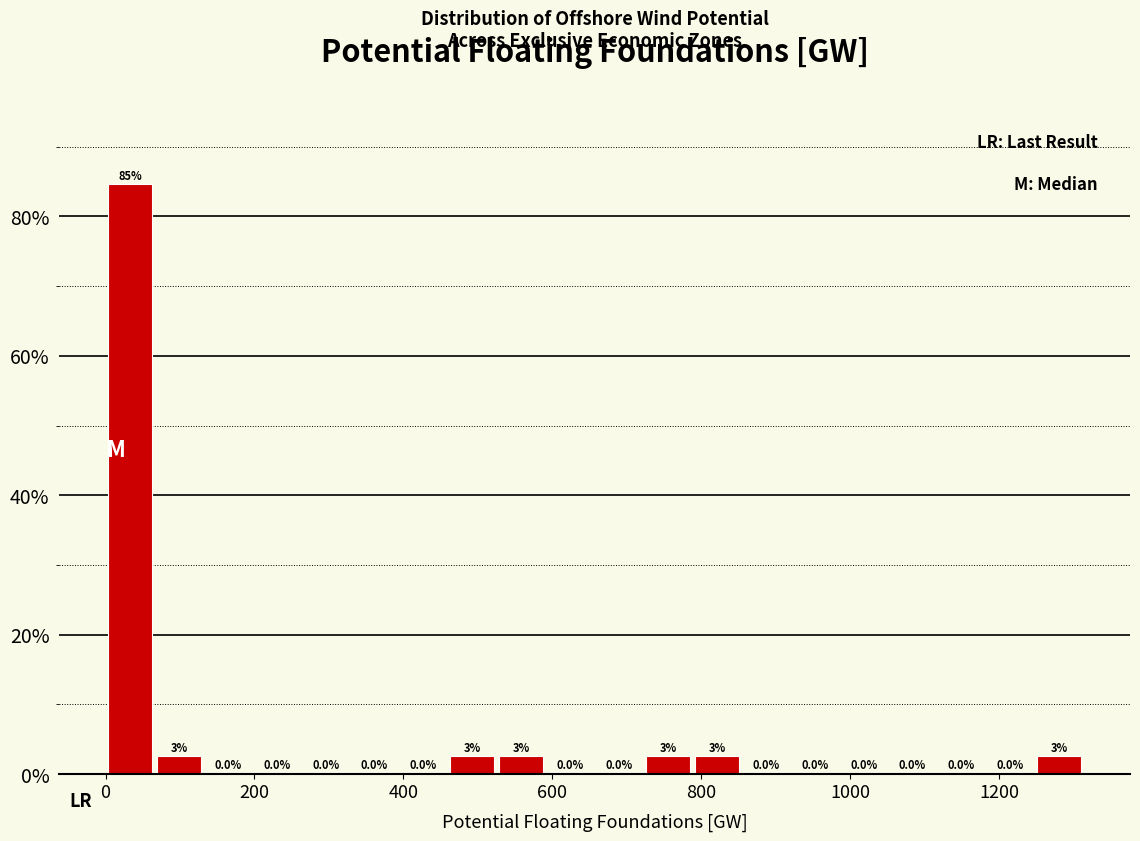

Read against the x-axis, roughly where is the centre of the tallest bar?

40